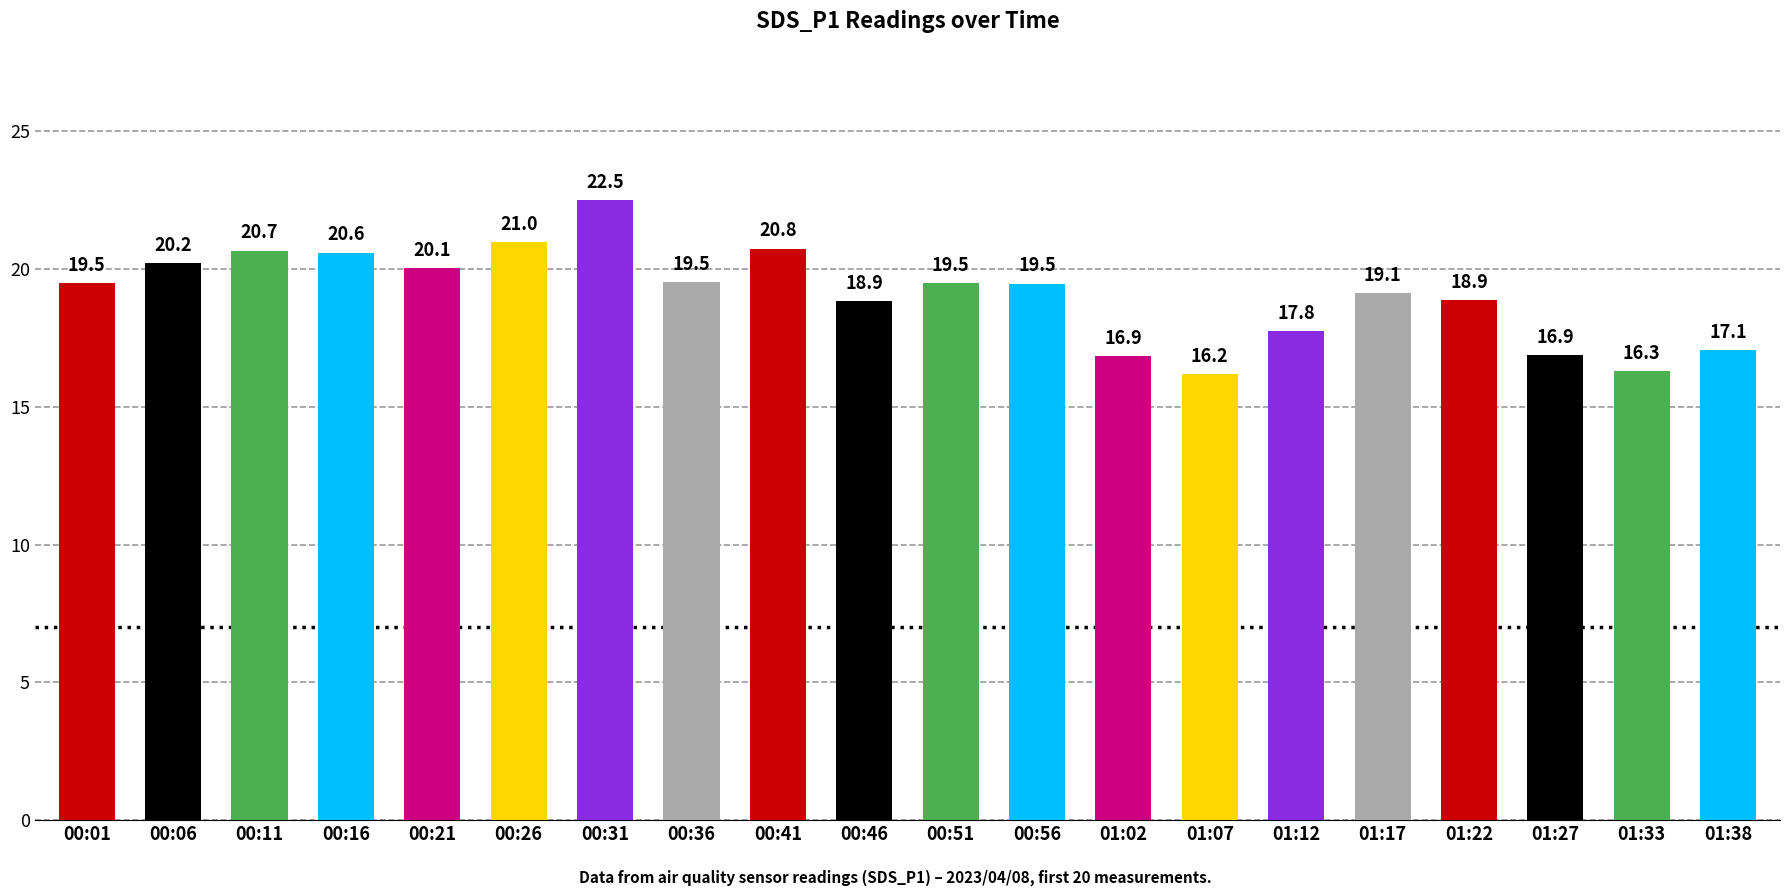

How many series are shown in this chart?

1